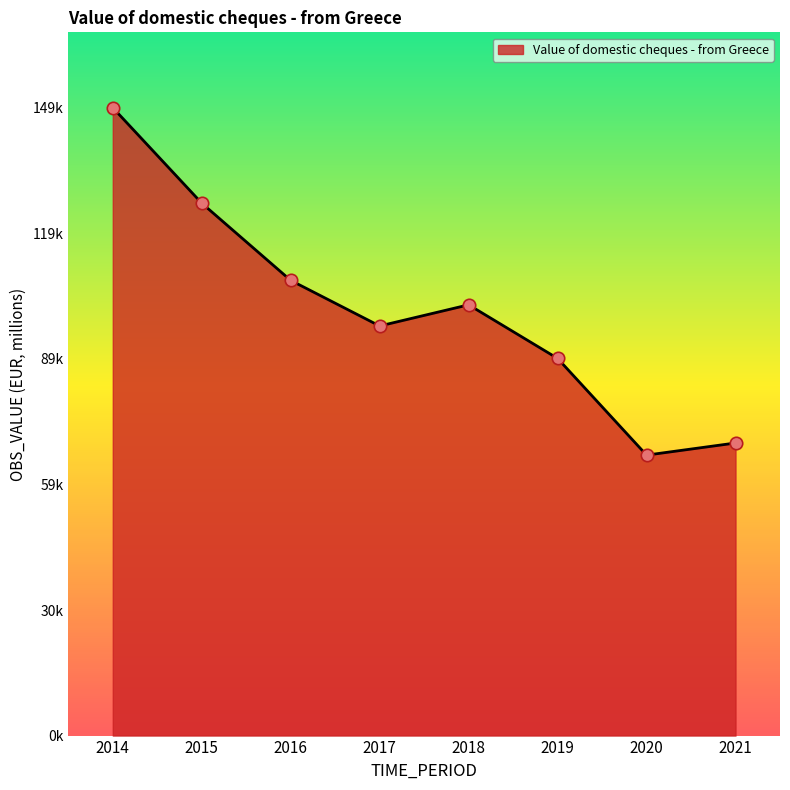

Is this an area chart (filled region under the line)?

Yes